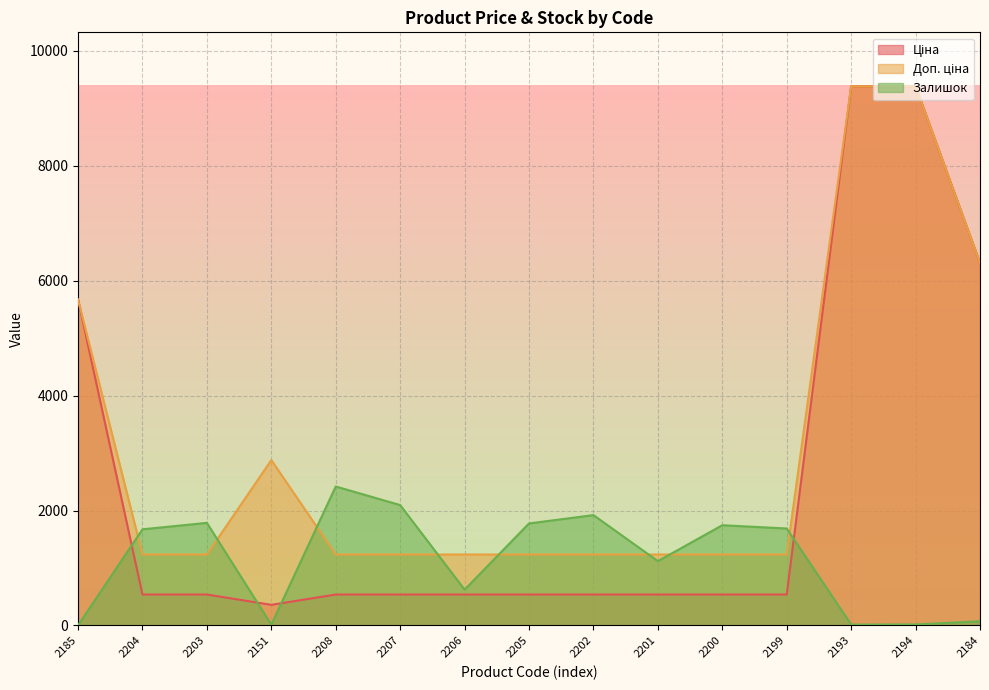

Where is the first local maximum for Залишок?

2203